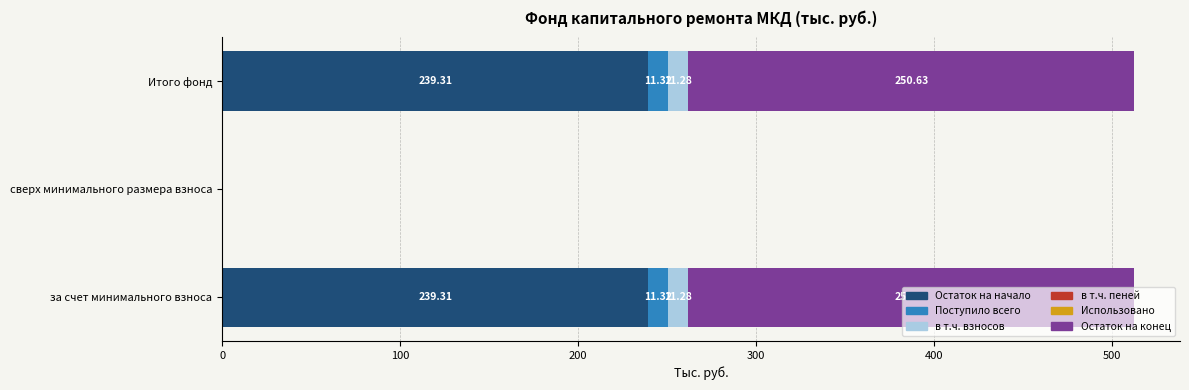

How many distinct data groups are displayed?

5